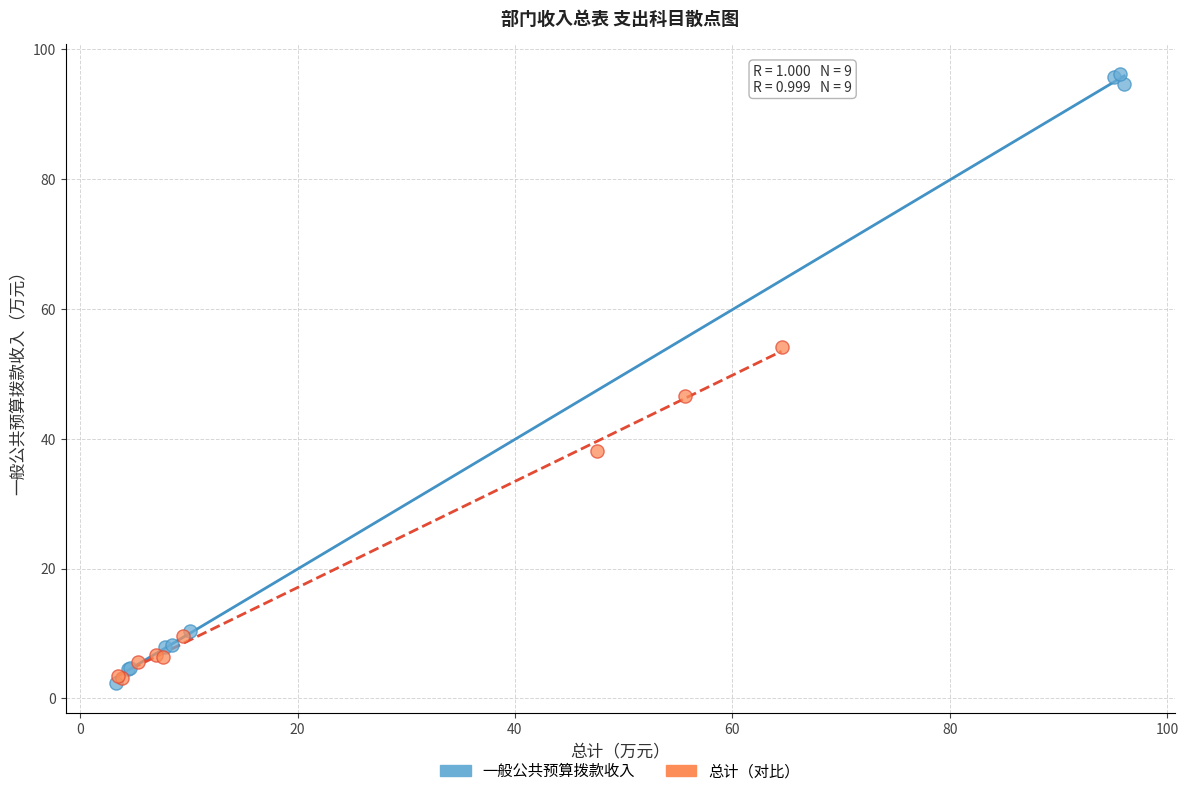

Which series contains the highest Y value?

一般公共预算拨款收入